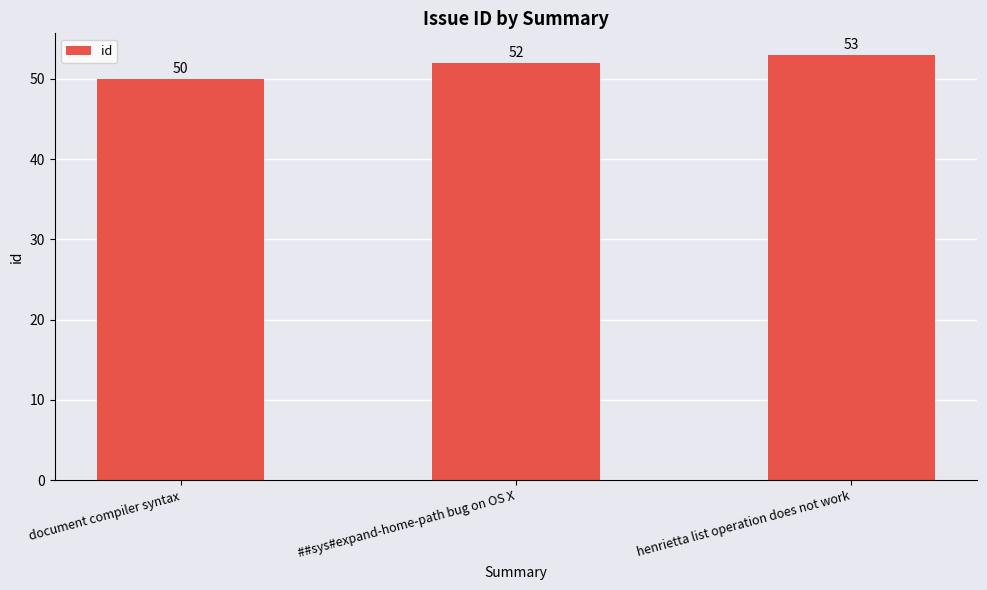

Where is the data nearest to the value 51?

document compiler syntax